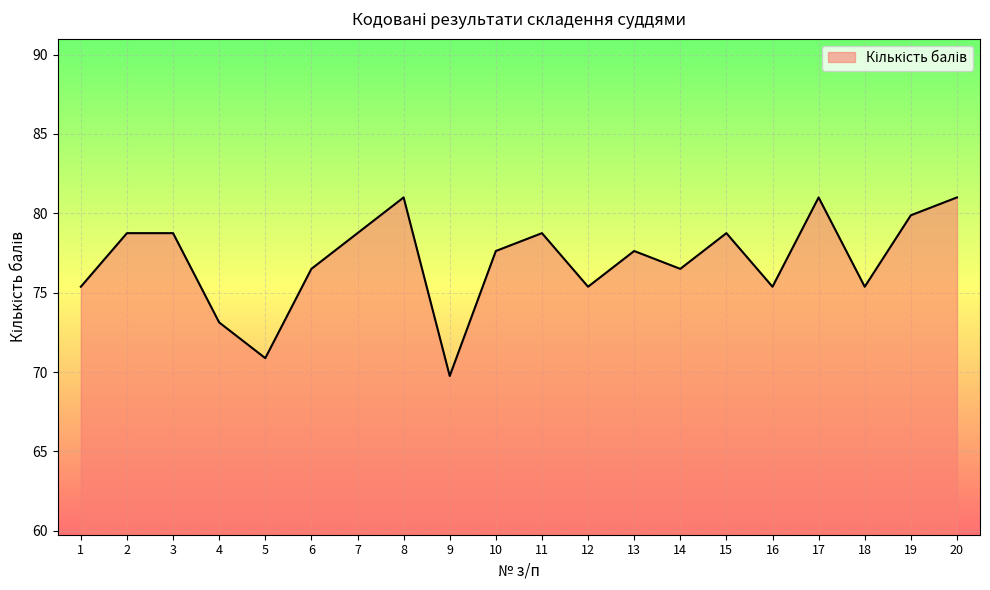

What is the sum of the values at 9 and 10?

147.4